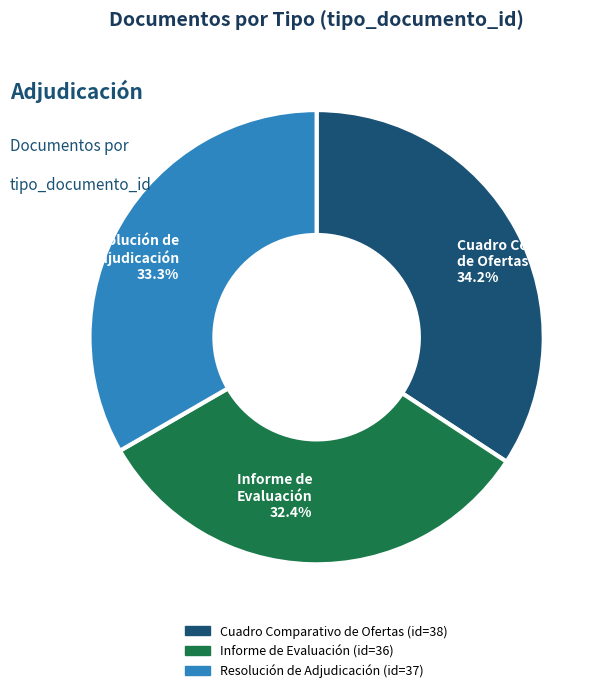

To the nearest percent, what percentage of the pie is Informe de Evaluación?

32%